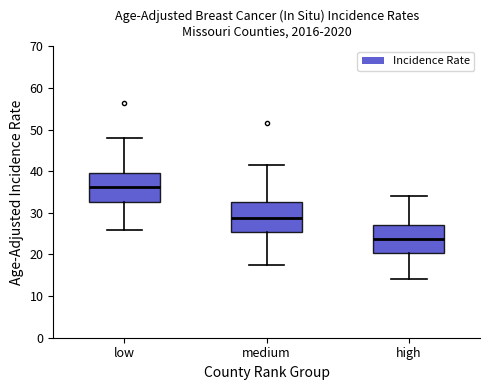

Where does the median line of the box for medium sit on the y-axis? The values are not printed on the chart, so give them approximately, as read against the axis.

29